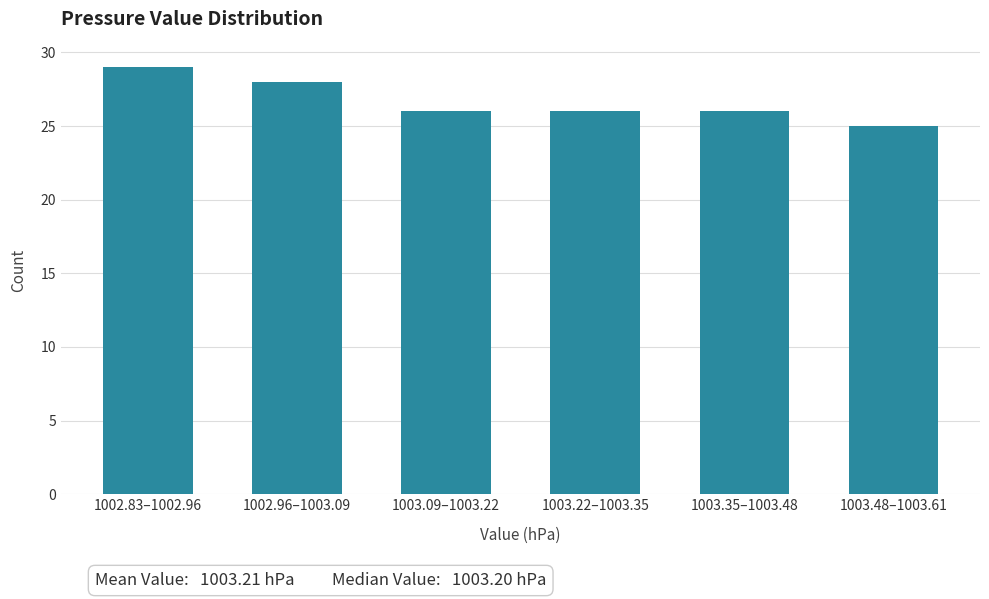

Reading right to left, transcribe all the data shown in this chart.

25	26	26	26	28	29